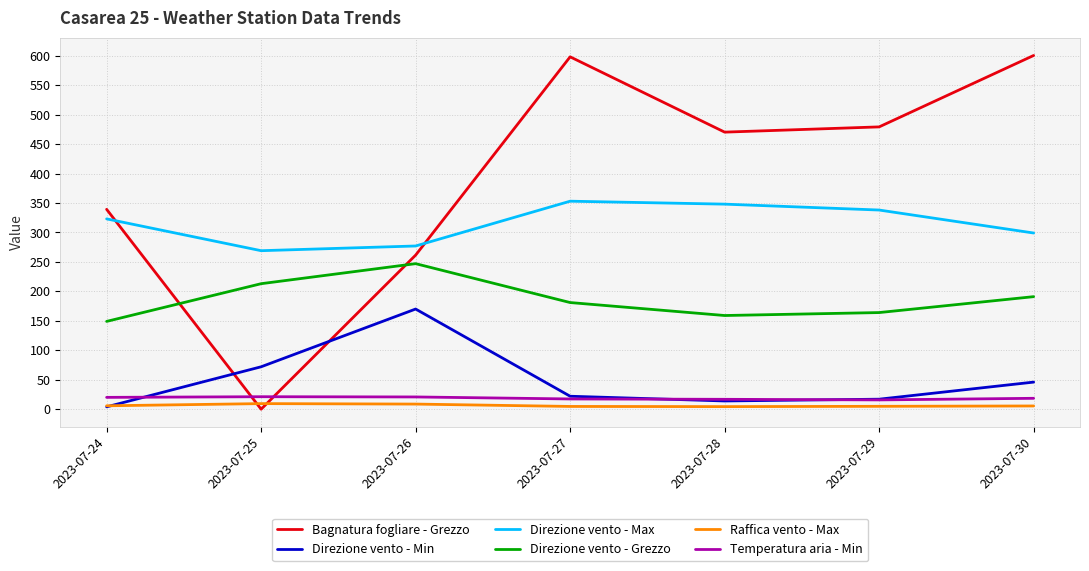

What is the total value across all series at 2023-07-28?

1012.4